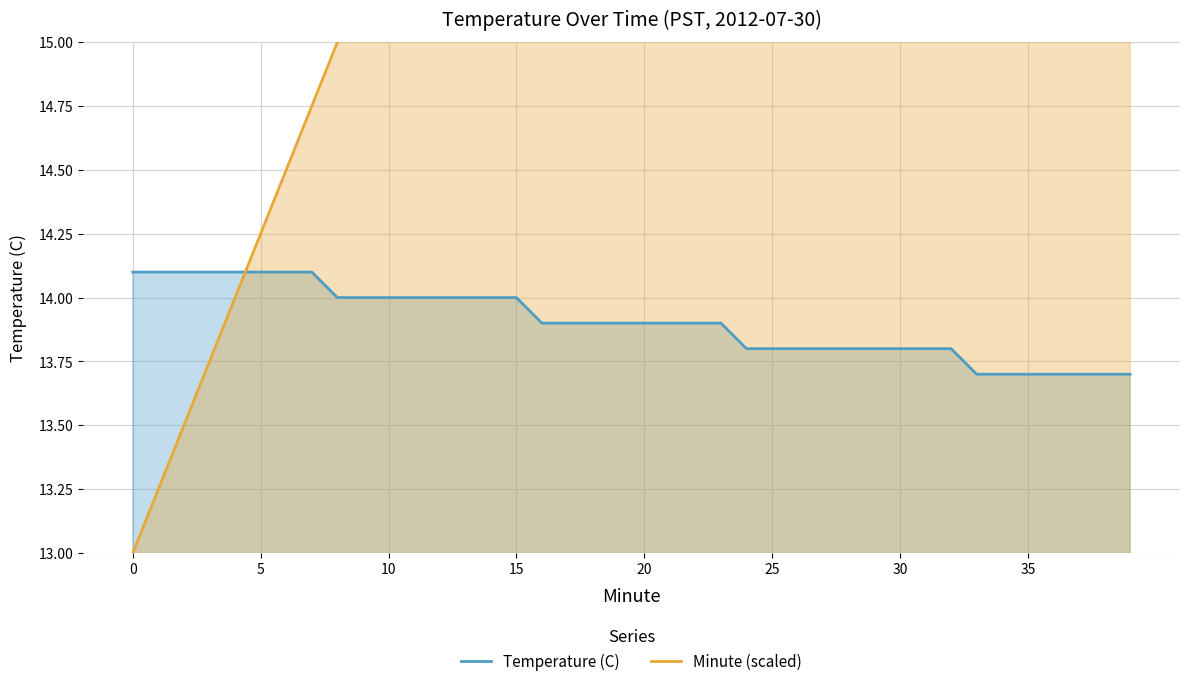

The Minute (scaled) series shows 37.3 at 34. True or false?

False